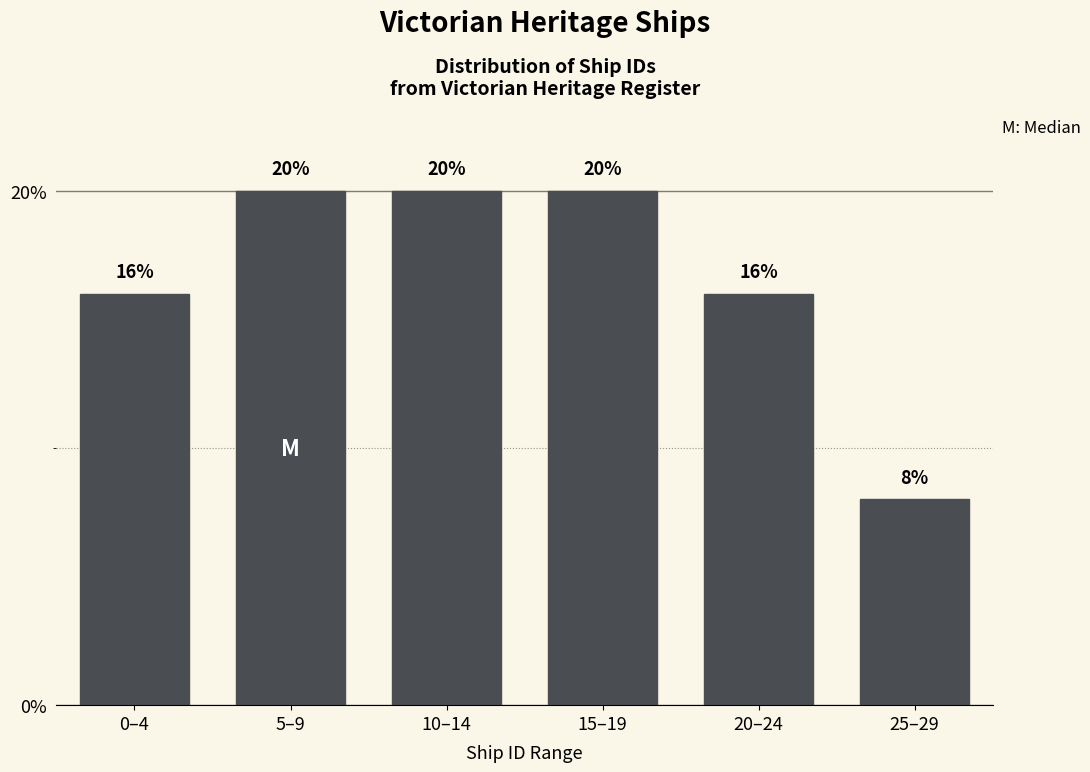

Reading left to right, extract all data points from this chart.

0–4=16	5–9=20	10–14=20	15–19=20	20–24=16	25–29=8